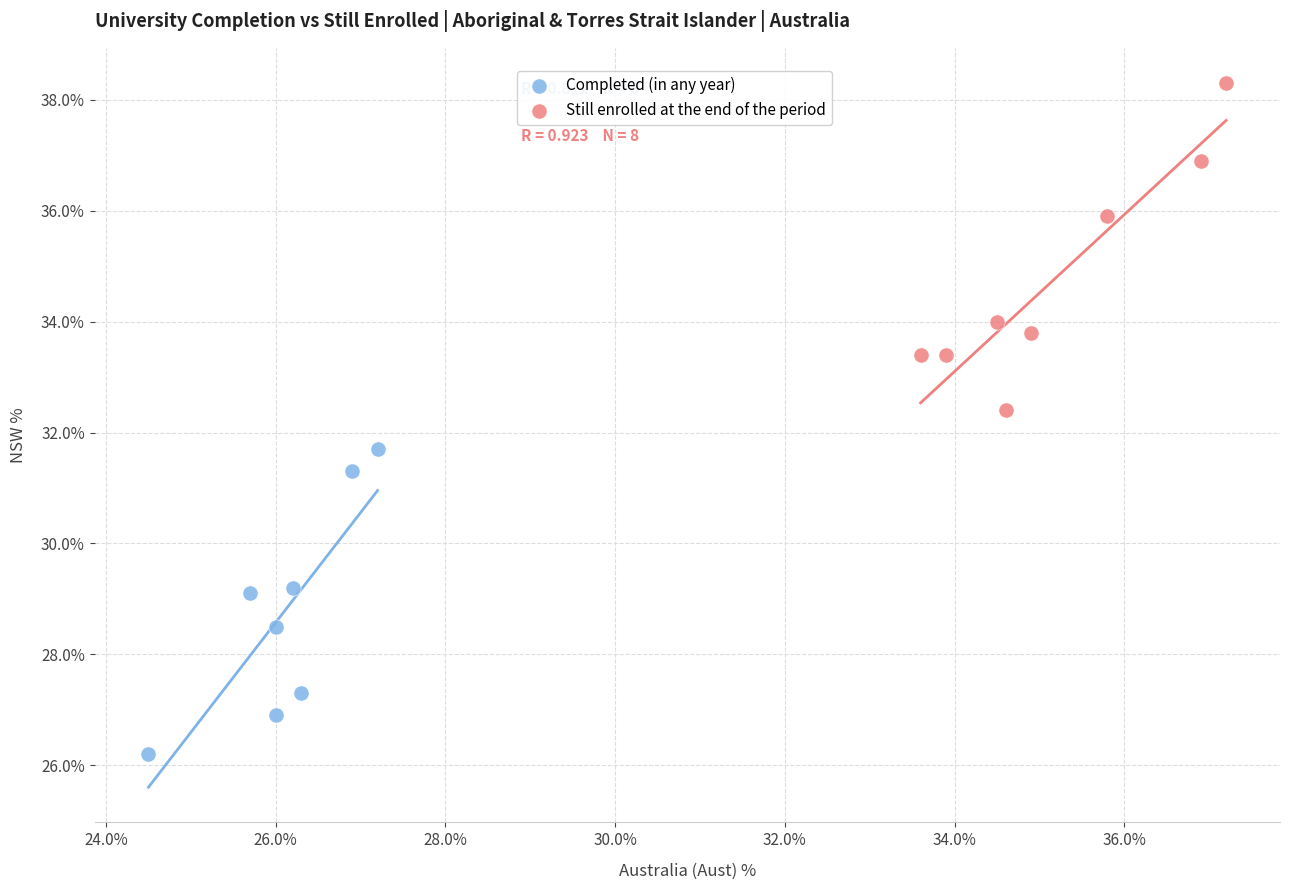

Which series has the widest spread of Y values?

Still enrolled at the end of the period